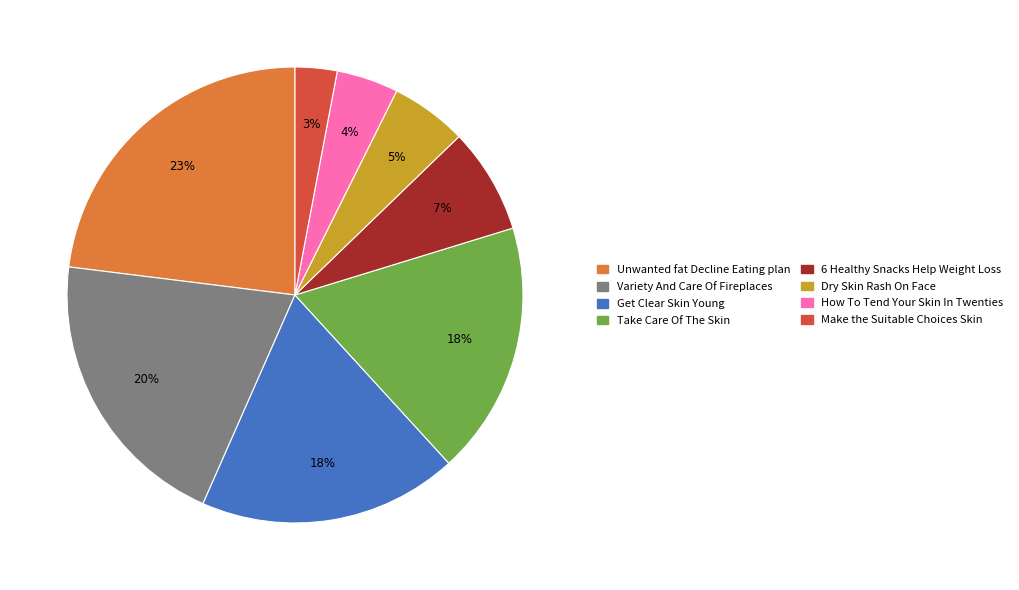

To the nearest percent, what portion does 6 Healthy Snacks Help Weight Loss represent?

7%